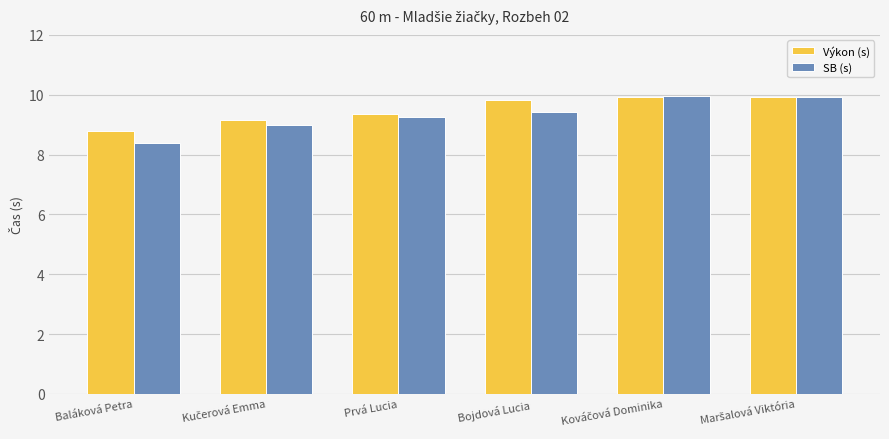

What is the difference between the maximum and minimum values in the SB (s) series?

1.6